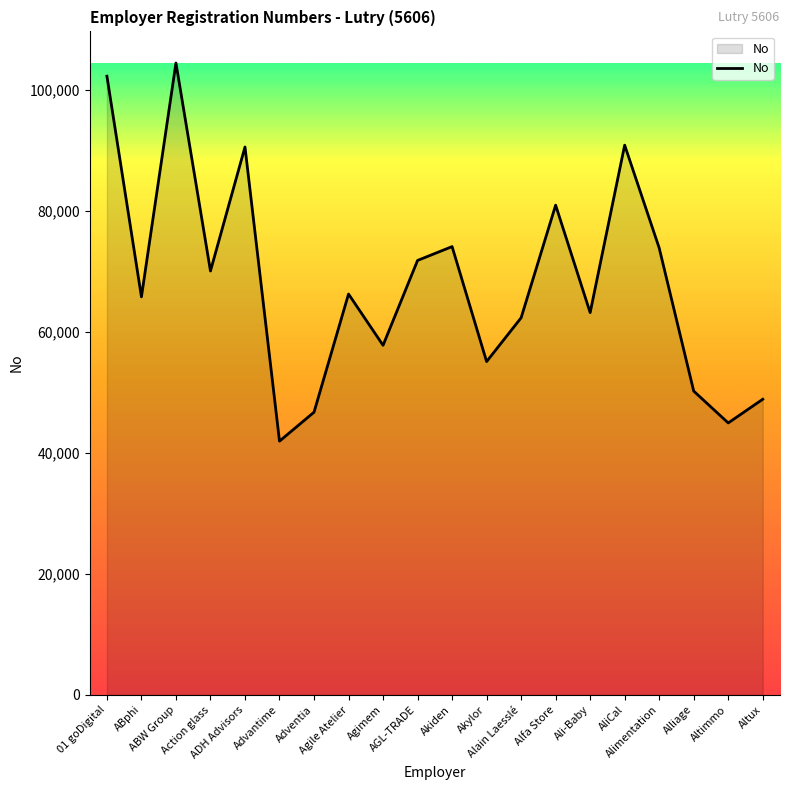

What is the maximum value shown in the chart?

104468